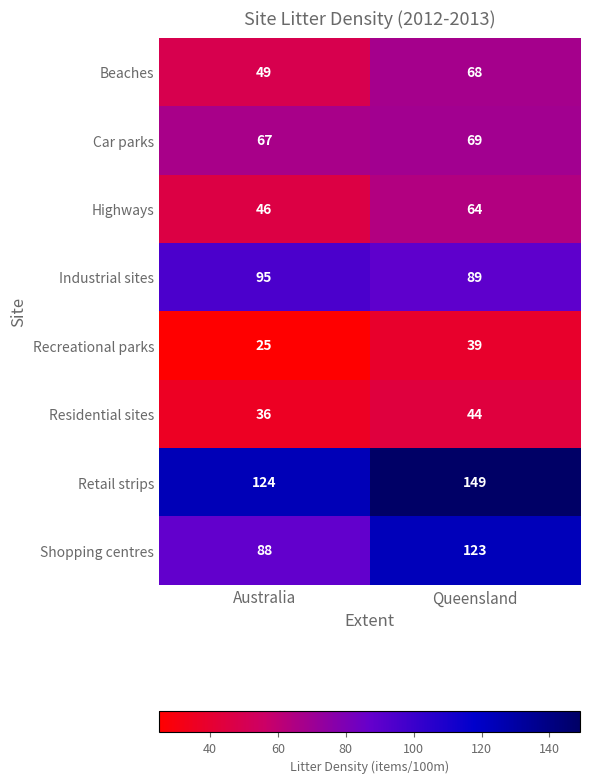

Which series changed the most between Australia and Queensland?

Shopping centres